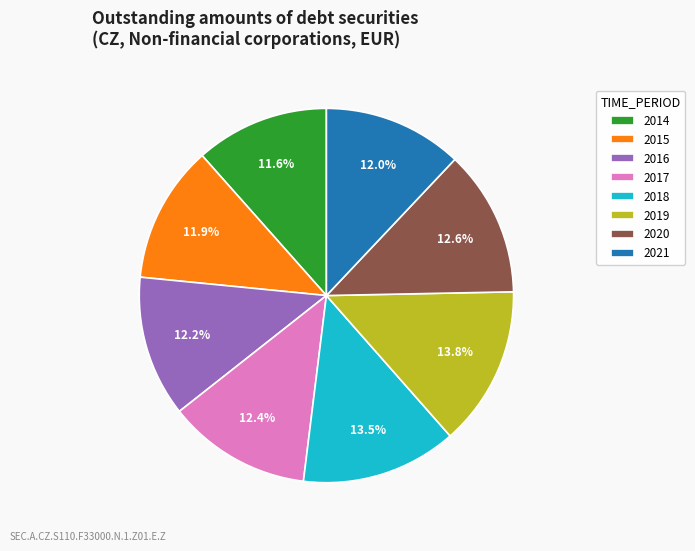

Is there a majority slice in this chart?

No